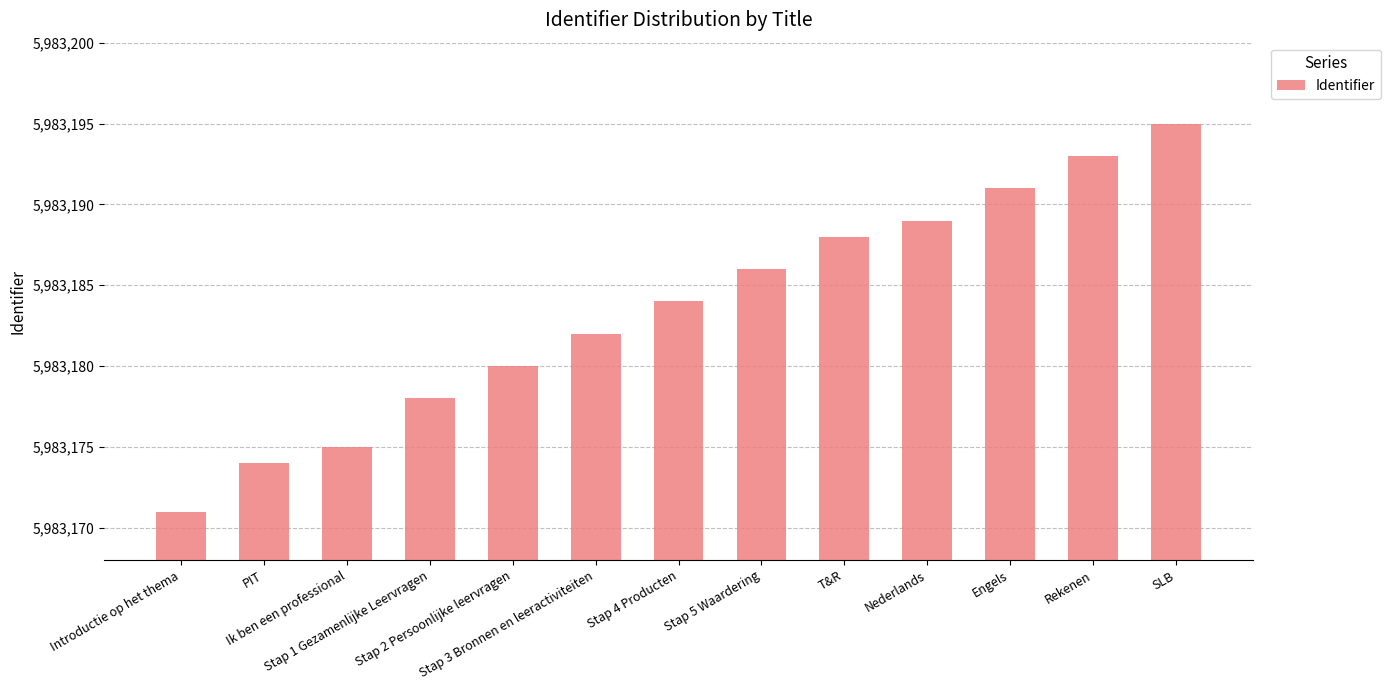

Reading right to left, what are all the values shown in this chart?

5983195	5983193	5983191	5983189	5983188	5983186	5983184	5983182	5983180	5983178	5983175	5983174	5983171